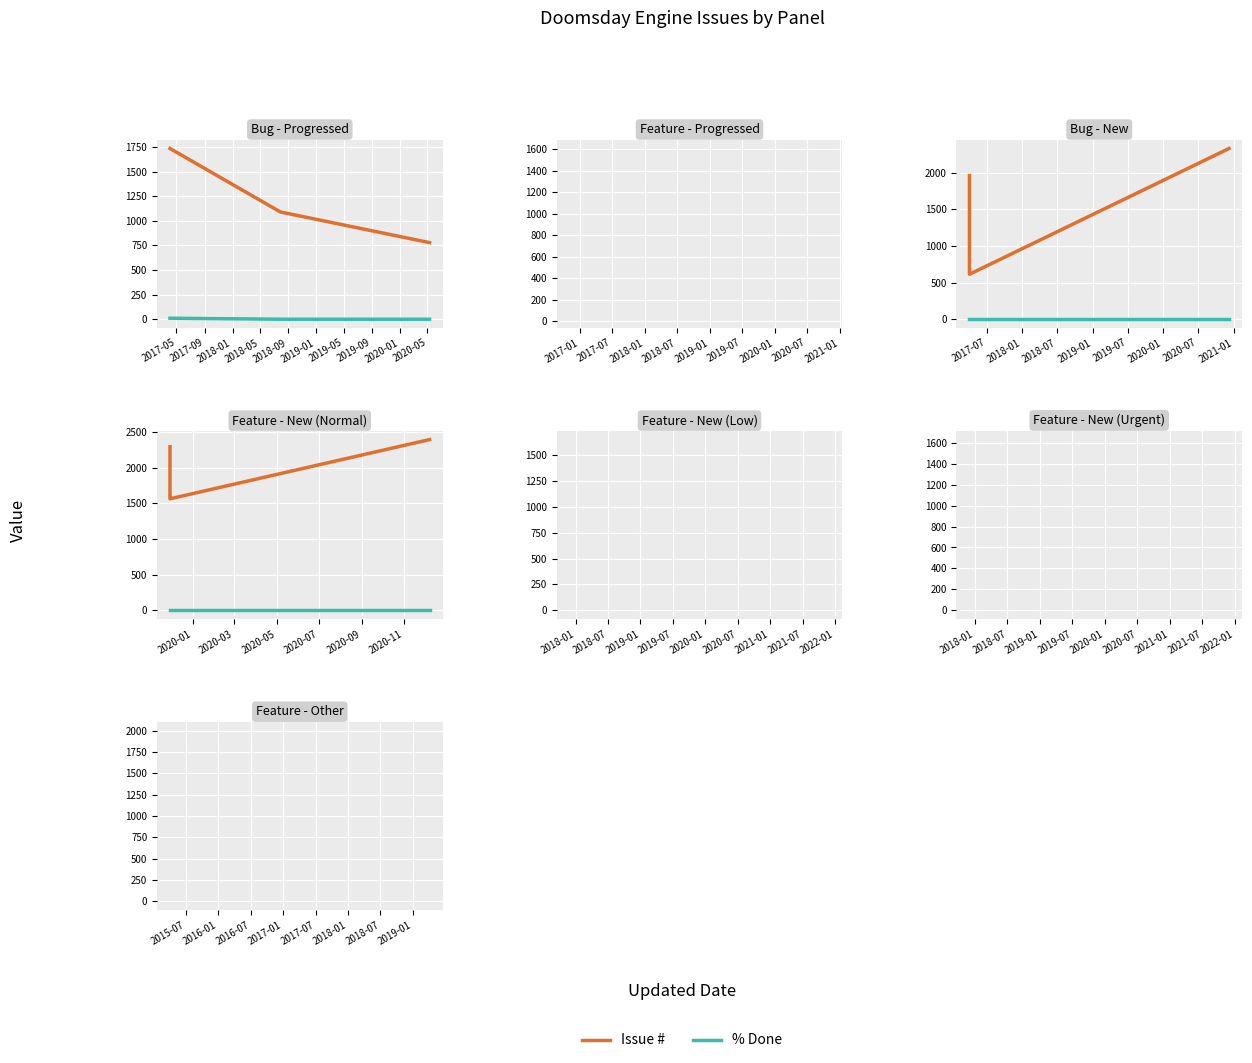

Between 2017-09 and 2018-01, which series saw the biggest shift?

Issue #